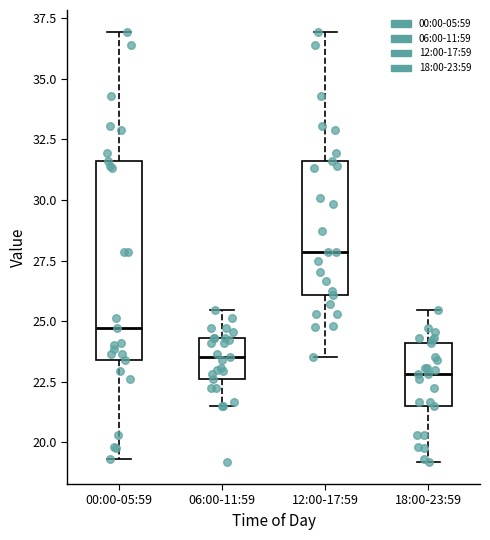

Which box is the tallest, from its lower edge to its upper edge?

00:00-05:59